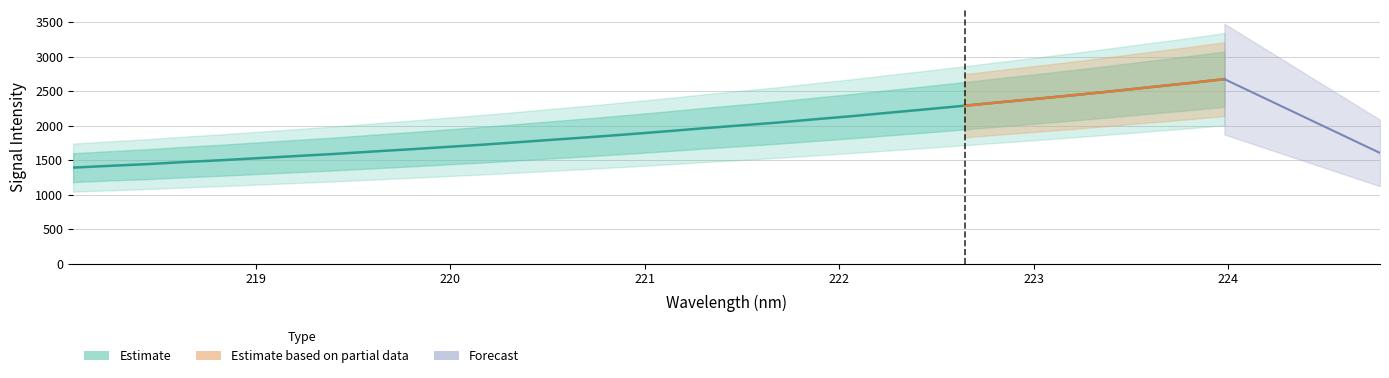

What is the difference between the values at 222.8355 and 222.4538?

102.9